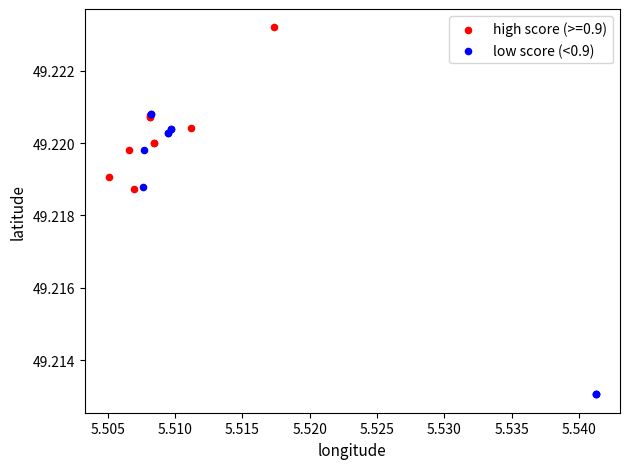

Which series has the largest Y range (max minus min)?

low score (<0.9)